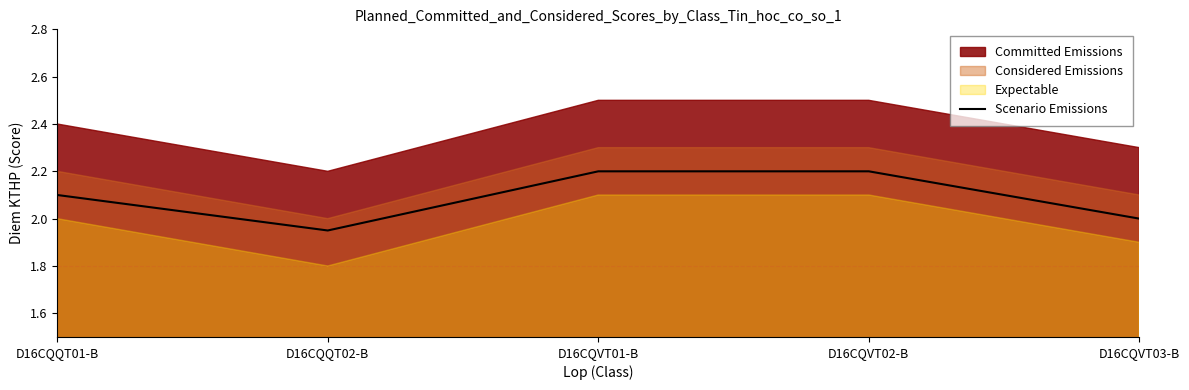

How many data points are above 2?

3